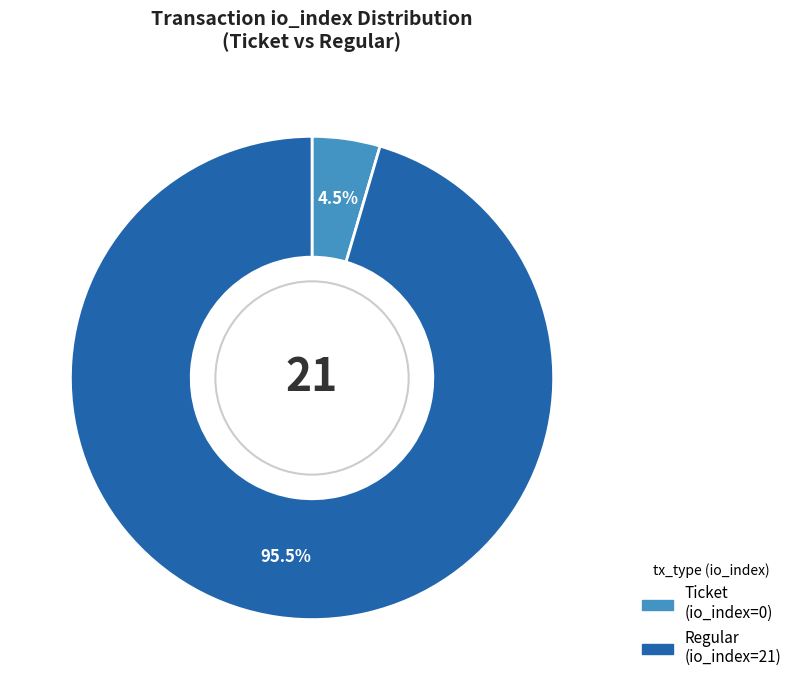

Is there a majority slice in this chart?

Yes